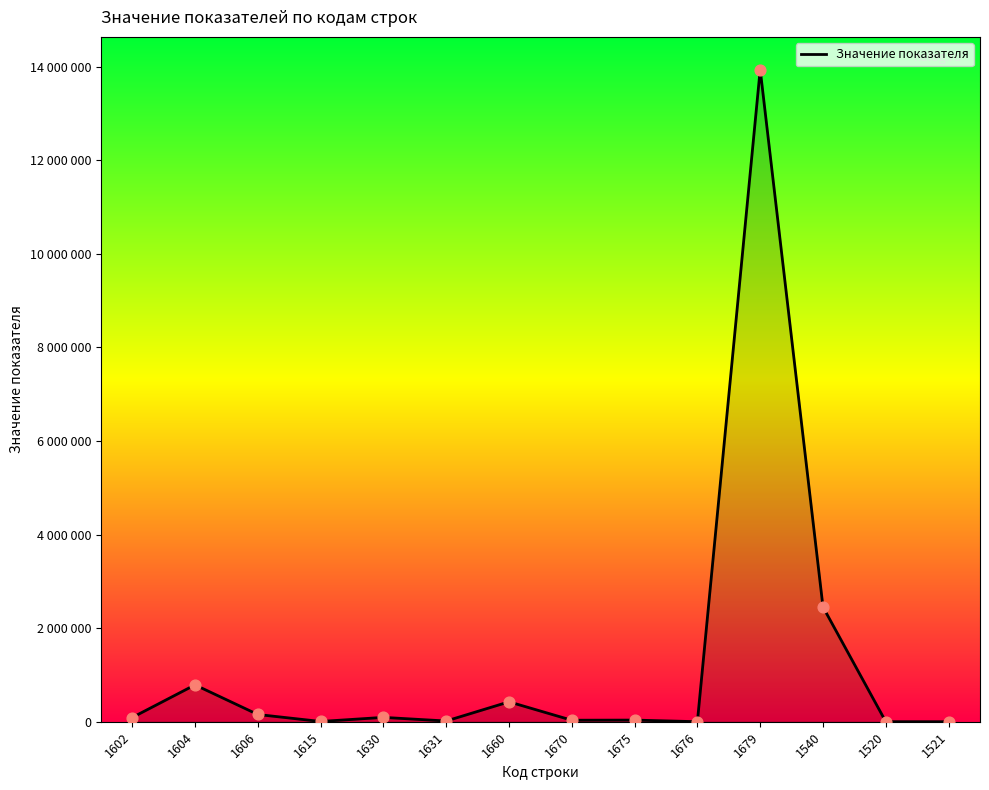

What is the change in value from 1606 to 1679?

+13785976